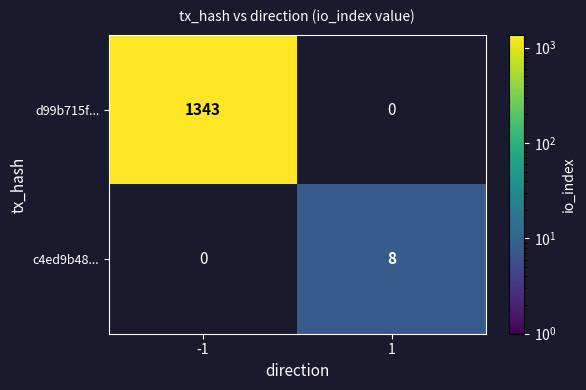

How many series are shown in this chart?

2